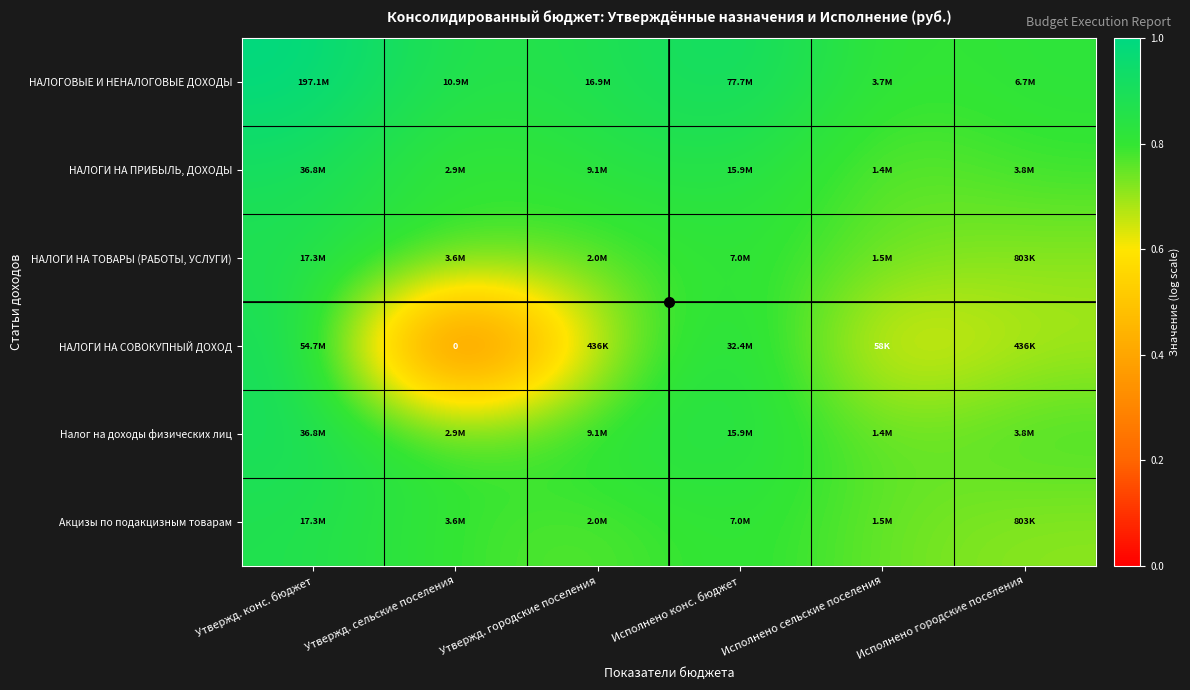

At how many categories does at least one series exceed 0?

6